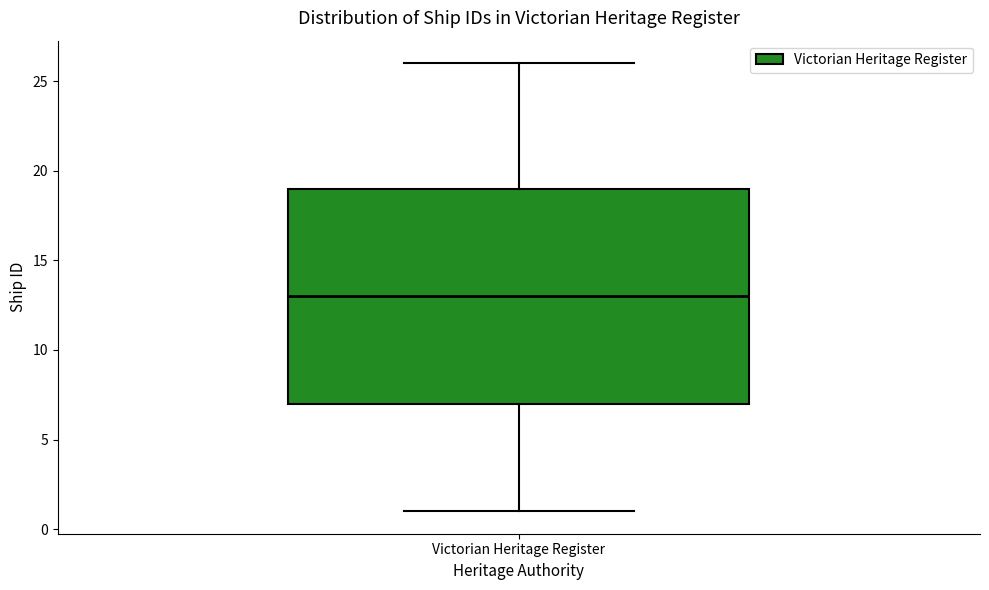

Read this box plot against the y-axis: the position of the median line, the range covered by the box, and the ends of both whiskers. The values are not printed on the chart, so give them approximately, as read against the axis.

median 13, box 7 to 19, whiskers 1 to 26